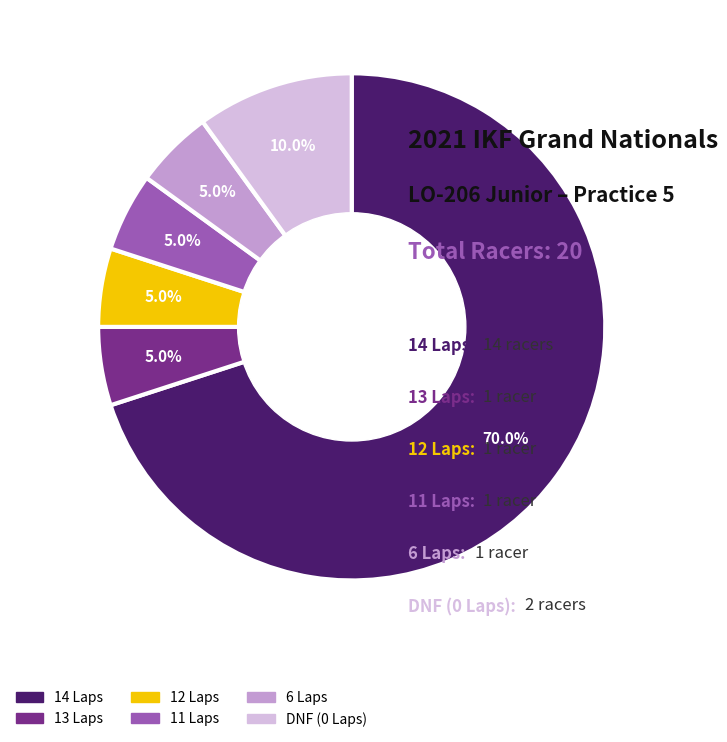

Which has a higher value, DNF (0 Laps) or 11 Laps?

DNF (0 Laps)